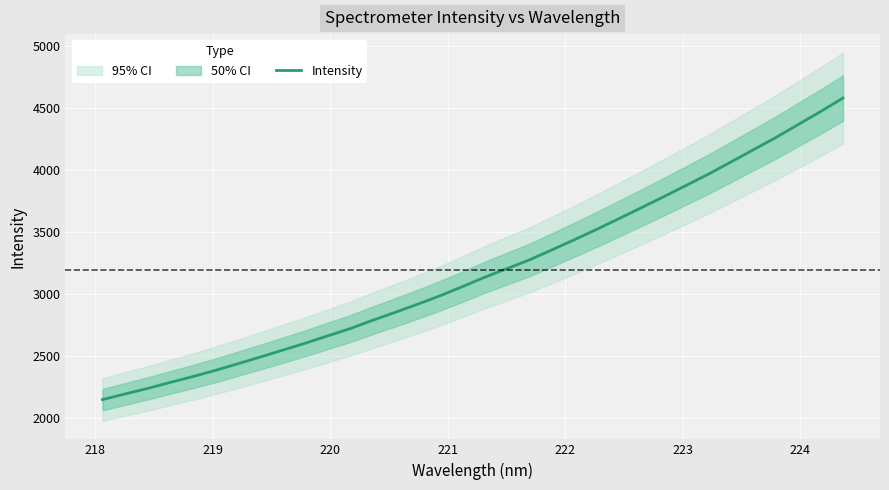

What is the lowest value of the Intensity series?

2151.6